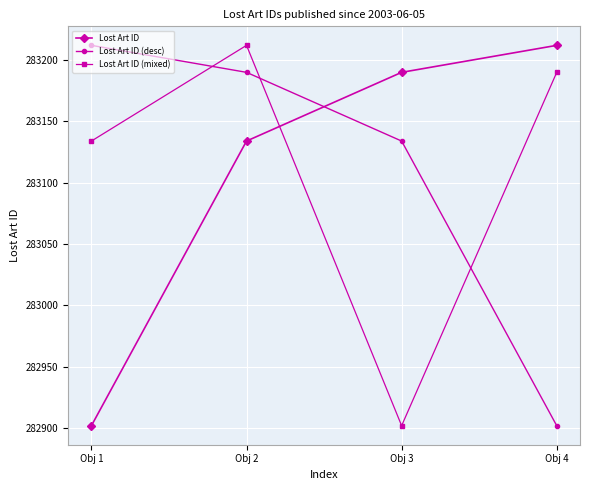

What is the value of the Lost Art ID point at the 4th from the left?

283212